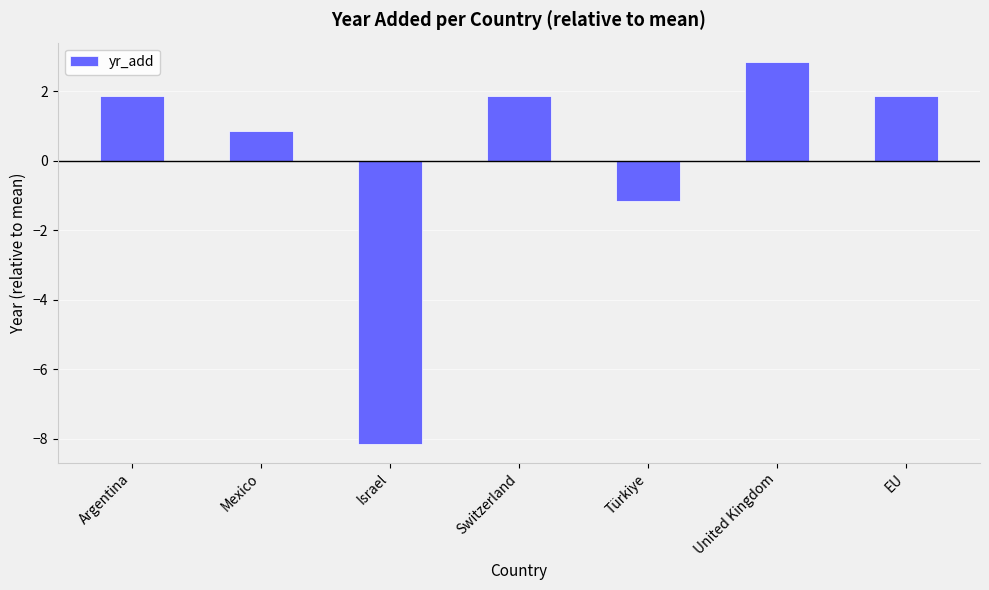

Reading left to right, transcribe all the data shown in this chart.

1.9	0.9	-8.1	1.9	-1.1	2.9	1.9